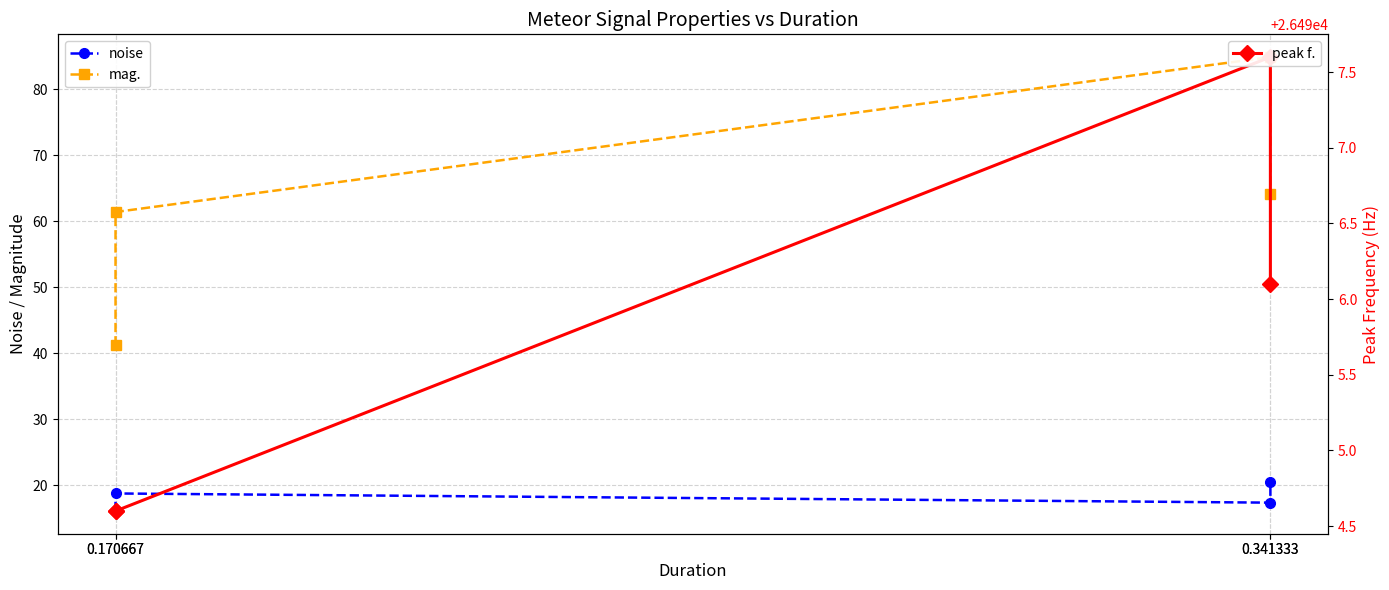

True or false: noise and peak f. cross at least once.

False